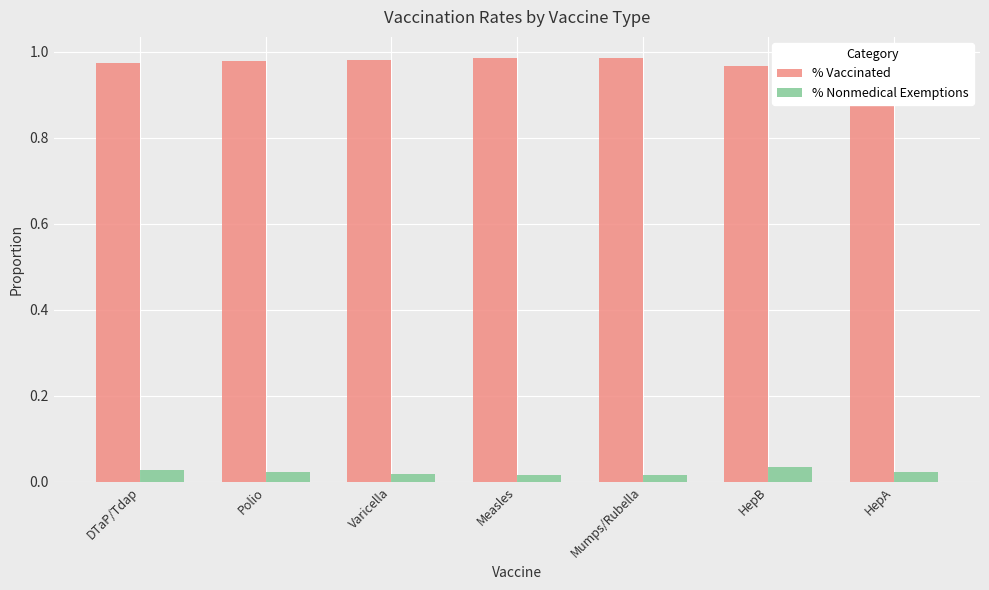

The value of % Vaccinated at Polio is 1.4. True or false?

False